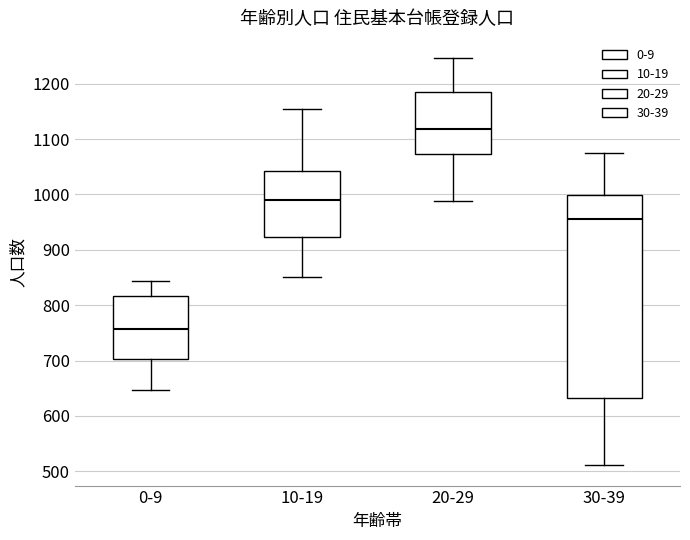

Where is the lower edge of the box for 30-39 on the y-axis? The values are not printed on the chart, so give them approximately, as read against the axis.

630